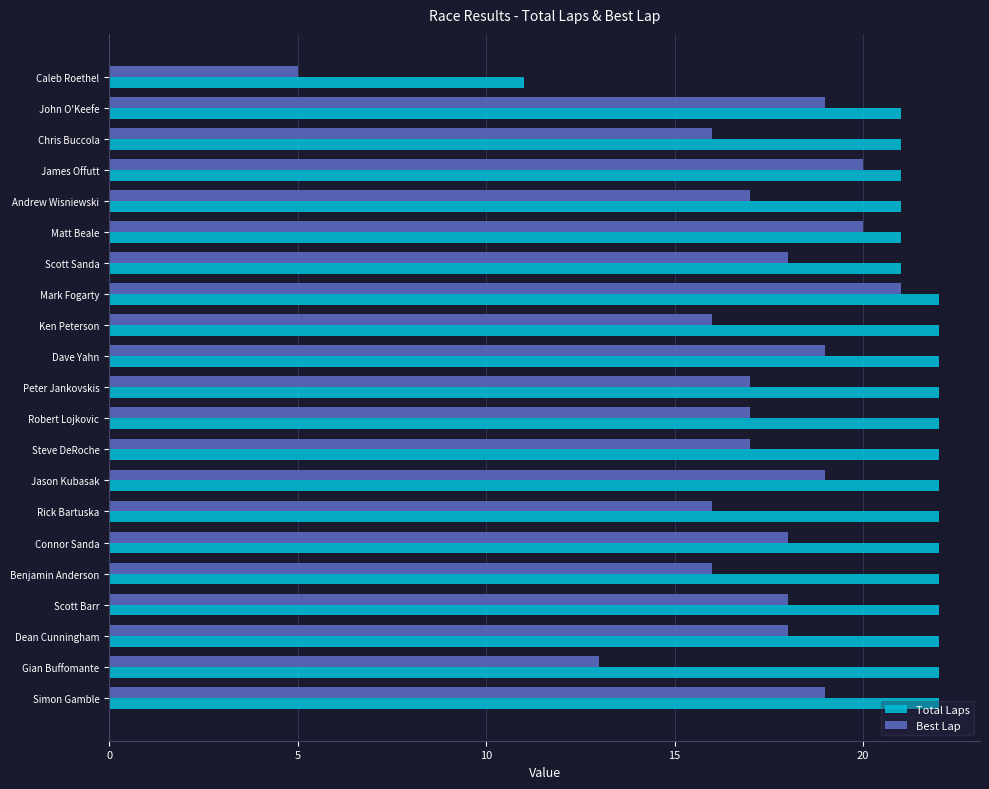

What is the highest value of the Total Laps series?

22